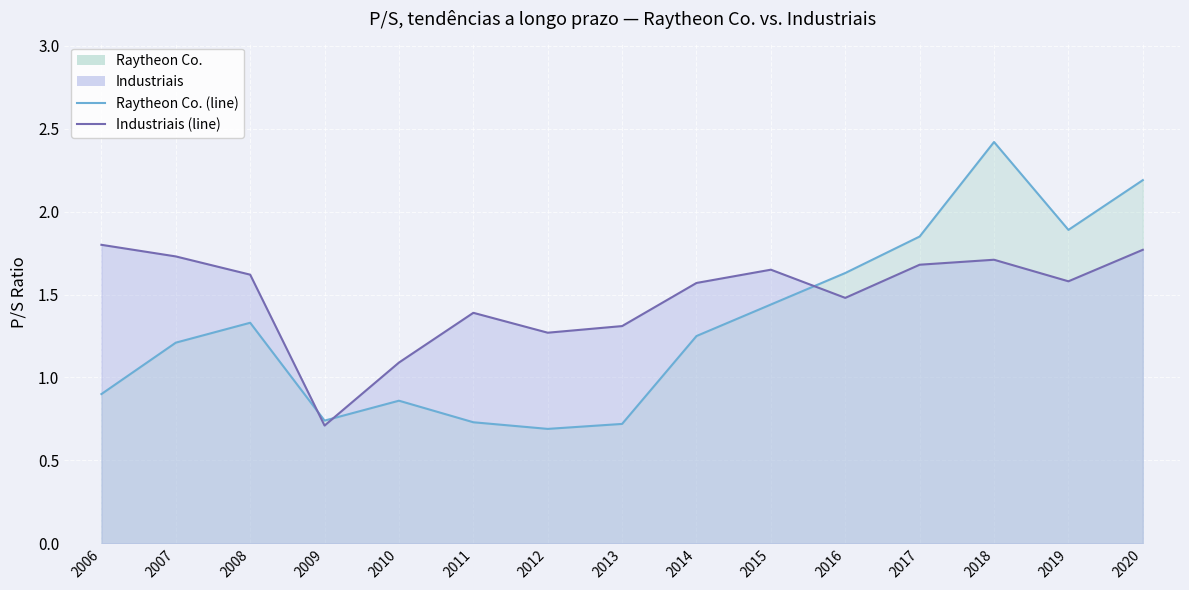

Reading right to left, list all the values displayed in this chart.

Raytheon Co. (line): 2020=2.2	2019=1.9	2018=2.4	2017=1.9	2016=1.6	2015=1.4	2014=1.2	2013=0.7	2012=0.7	2011=0.7	2010=0.9	2009=0.7	2008=1.3	2007=1.2	2006=0.9
Industriais (line): 2020=1.8	2019=1.6	2018=1.7	2017=1.7	2016=1.5	2015=1.6	2014=1.6	2013=1.3	2012=1.3	2011=1.4	2010=1.1	2009=0.7	2008=1.6	2007=1.7	2006=1.8